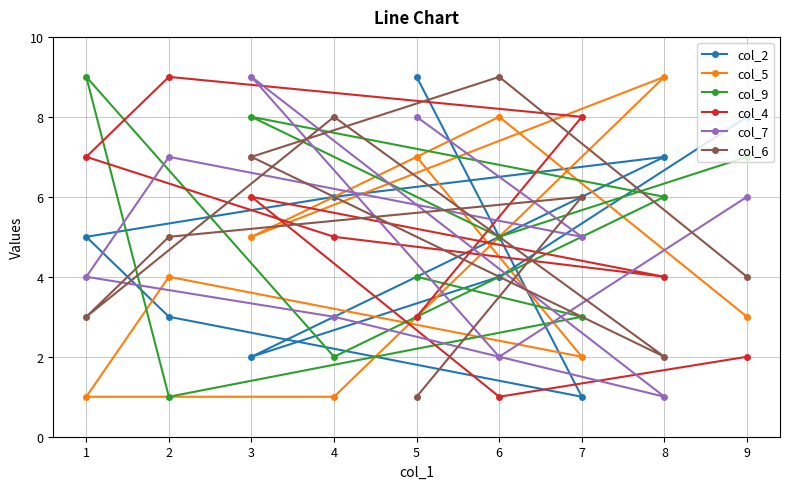

True or false: col_9 has more than 1 points higher than both neighbors.

True